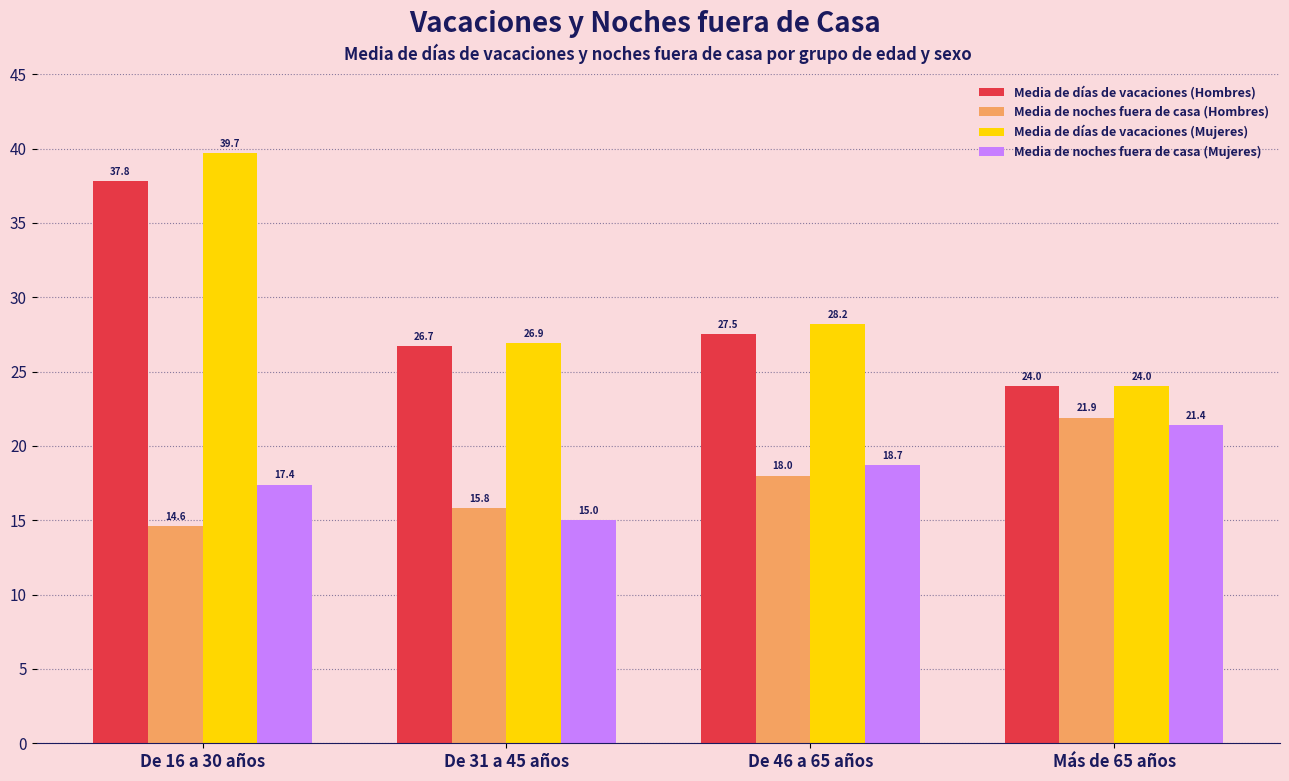

What is the difference between the maximum and second lowest values in the Media de noches fuera de casa (Hombres) series?

6.1